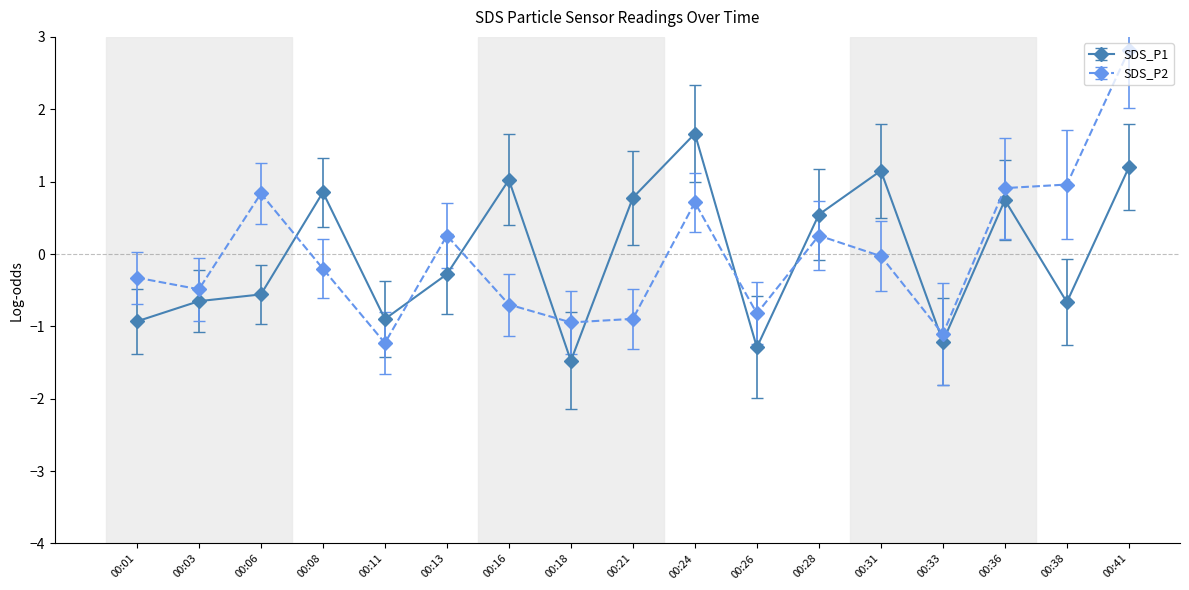

Is the value of SDS_P2 at 00:26 greater than the value of SDS_P1 at 00:28?

No